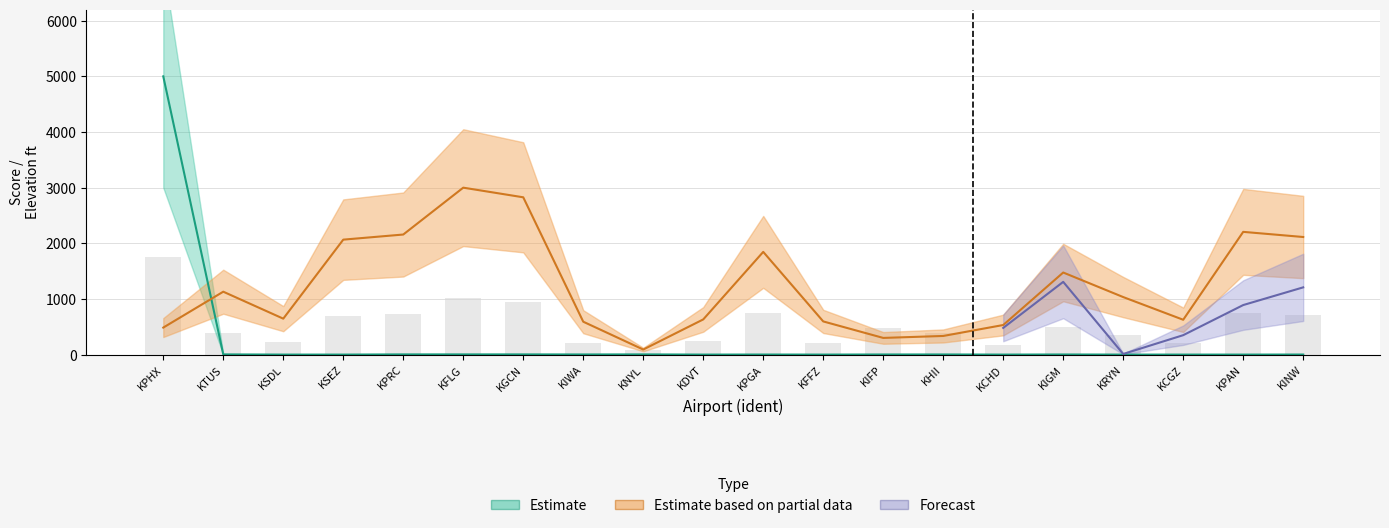

Are the bars grouped side by side (vs. stacked)?

Yes